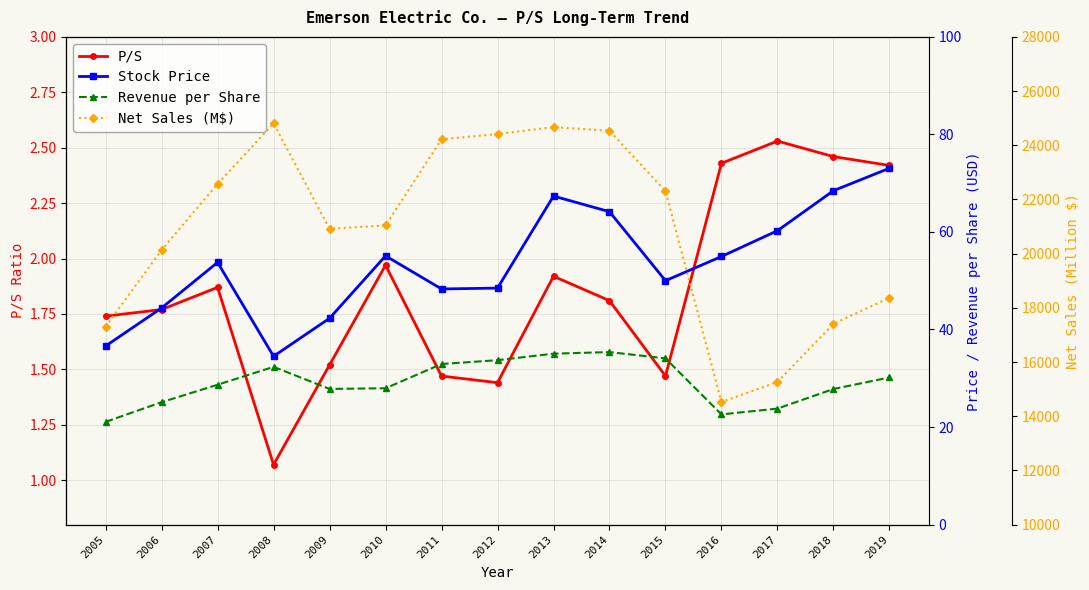

What are all the series names shown in the legend?

P/S, Stock Price, Revenue per Share, Net Sales (M$)